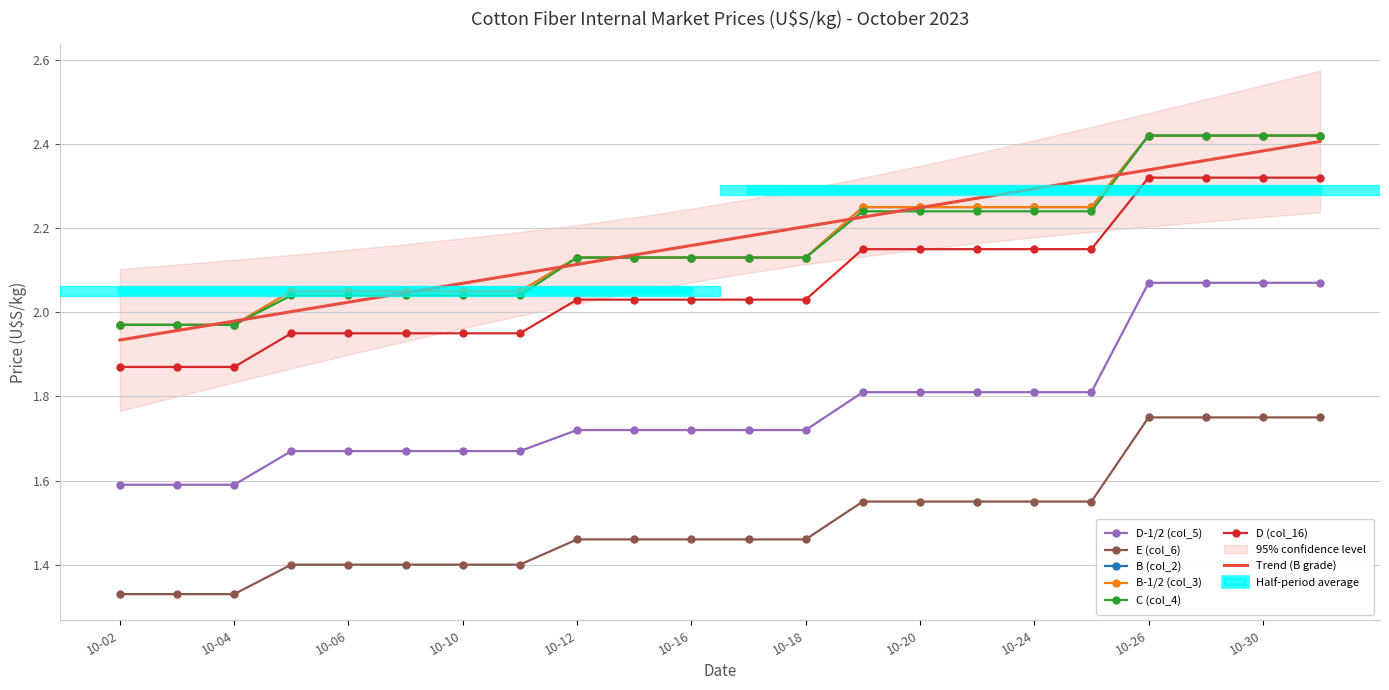

Rank the series at 10-04 from highest to lowest value.

B (col_2), B-1/2 (col_3), C (col_4), D (col_16), D-1/2 (col_5), E (col_6)